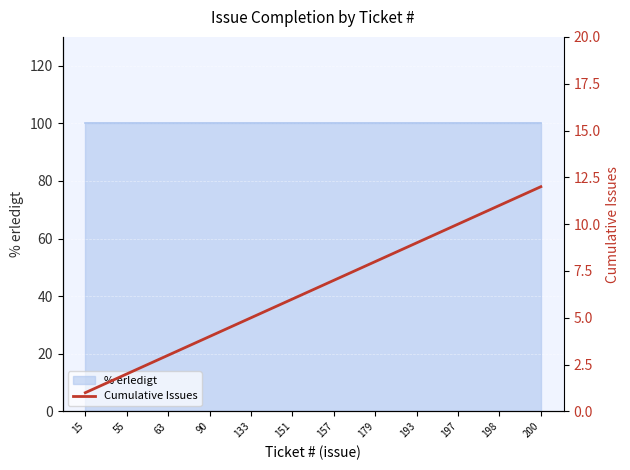

How many data points does each series have?

12